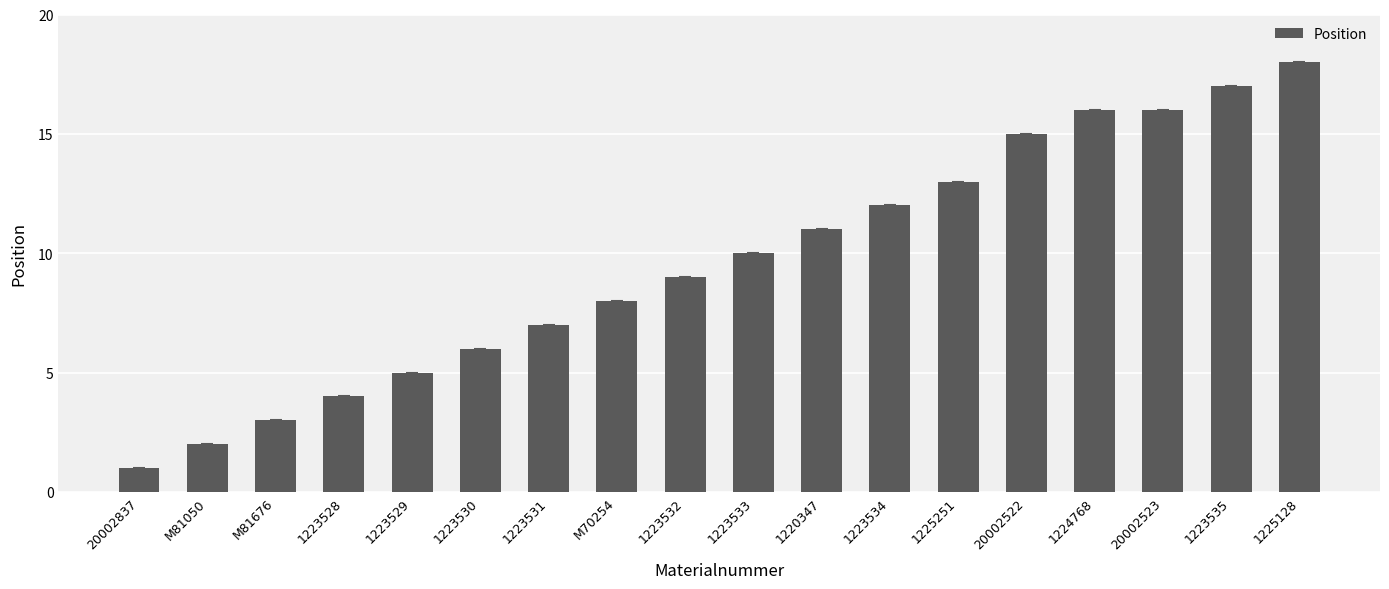

The chart shows a value of 6 at 1223530. True or false?

True